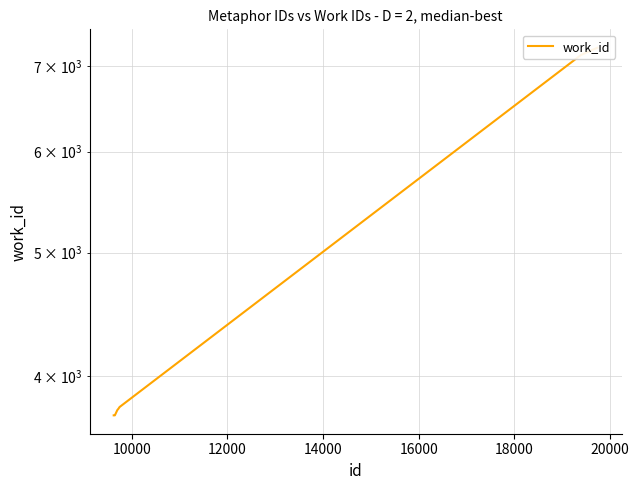

How many lines are shown in the chart?

1